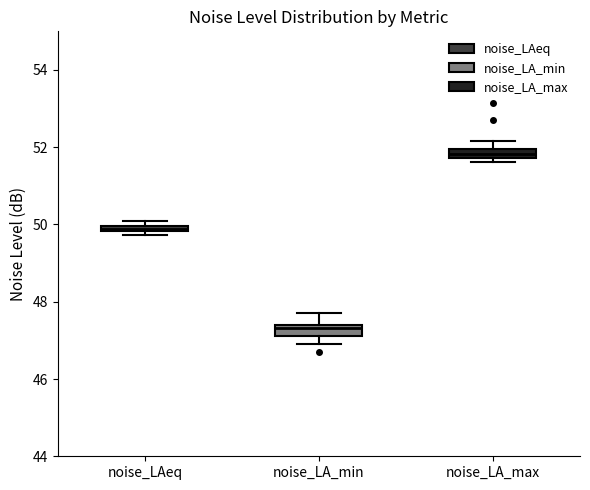

Which box has the highest median line?

noise_LA_max